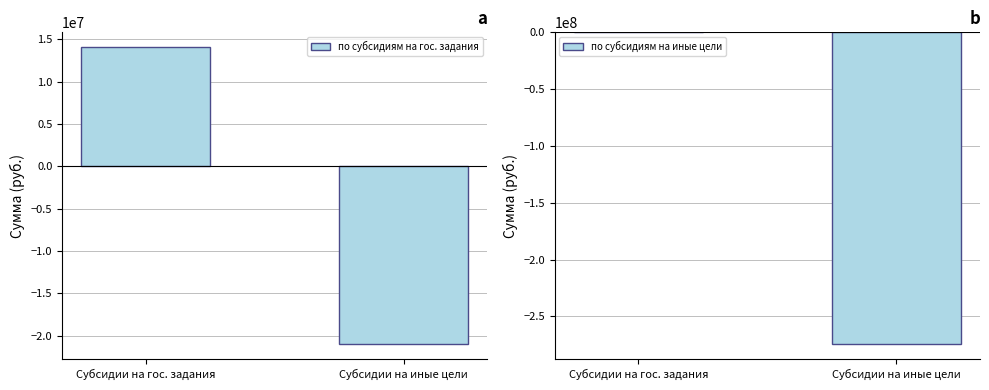

The value of по субсидиям на иные цели at Субсидии на гос. задания is 173443459.3. True or false?

False